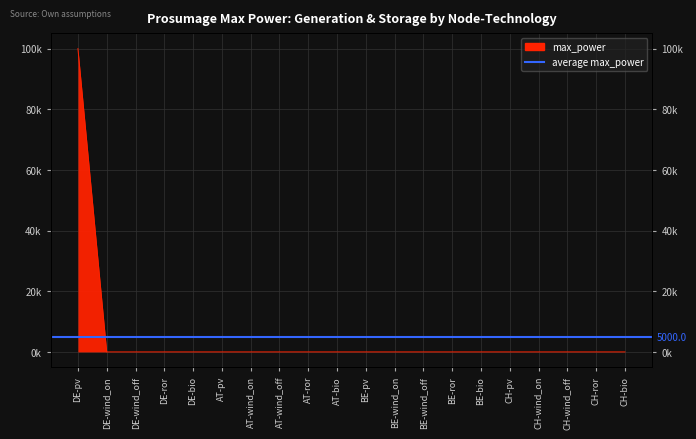

Rank the categories by value from lowest to highest.

DE-wind_on, DE-wind_off, DE-ror, DE-bio, AT-pv, AT-wind_on, AT-wind_off, AT-ror, AT-bio, BE-pv, BE-wind_on, BE-wind_off, BE-ror, BE-bio, CH-pv, CH-wind_on, CH-wind_off, CH-ror, CH-bio, DE-pv